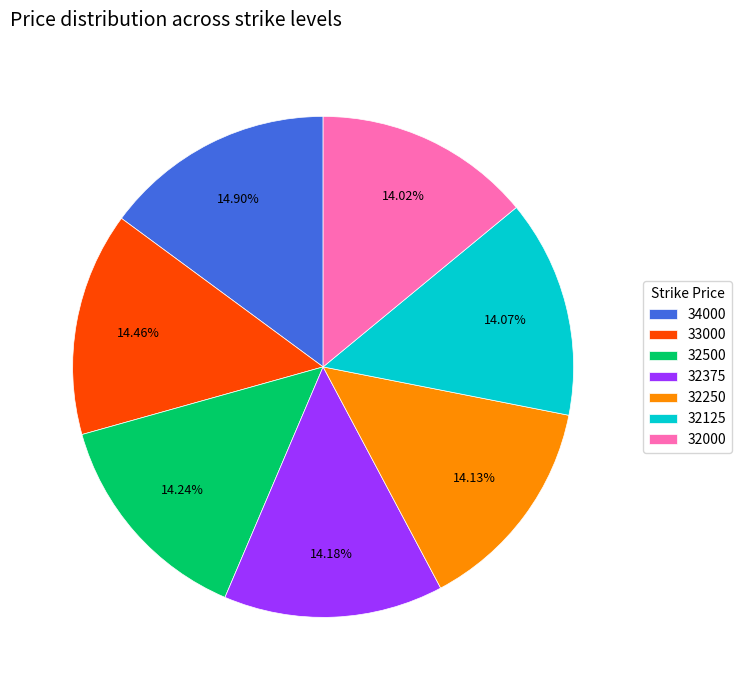

Which has a higher value, 34000 or 32000?

34000